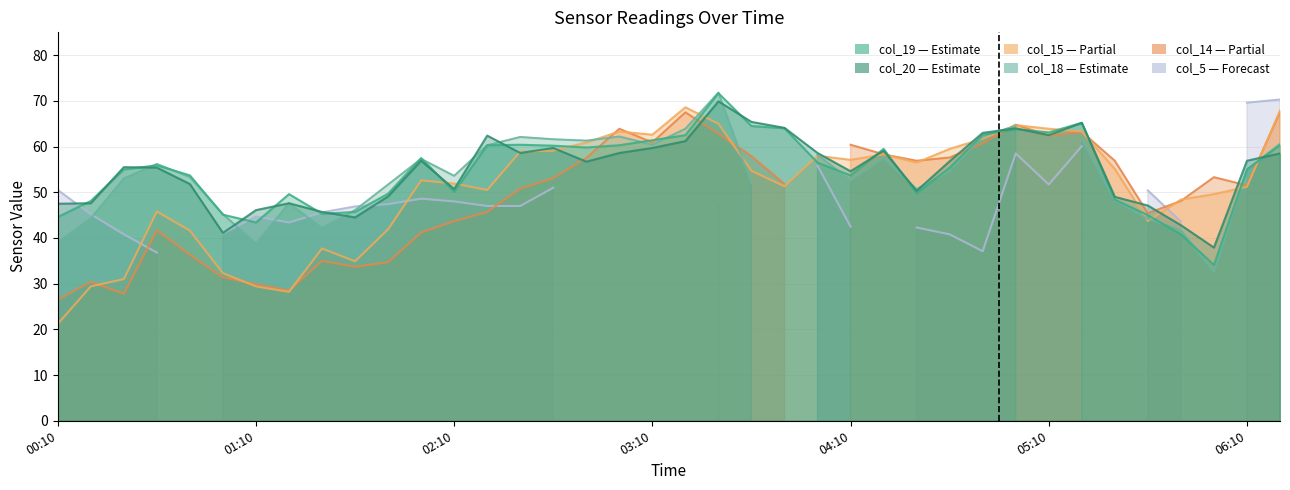

Between 2000/04/15 00:50 and 2000/04/15 02:20, which series saw the biggest shift?

col_20